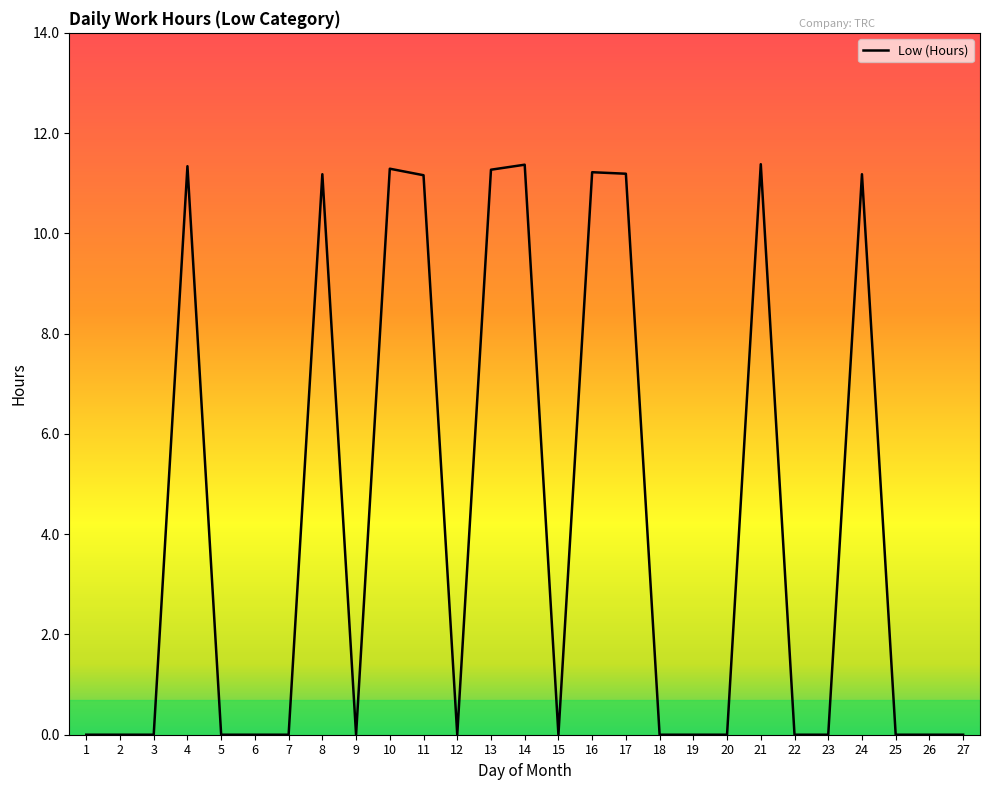

Which has a higher value, 16 or 7?

16